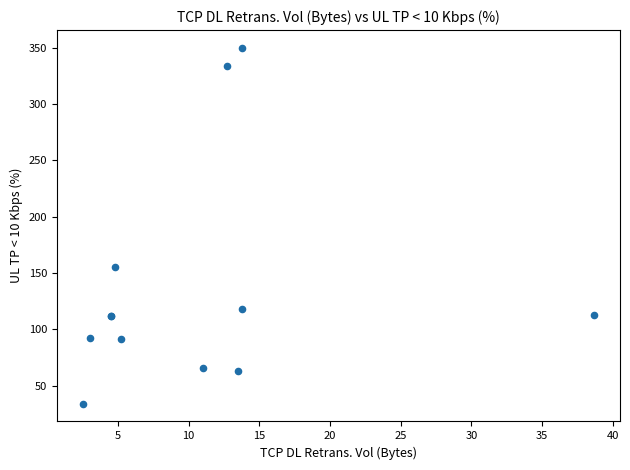

What Y value in the scatter plot is closest to 191?

155.2